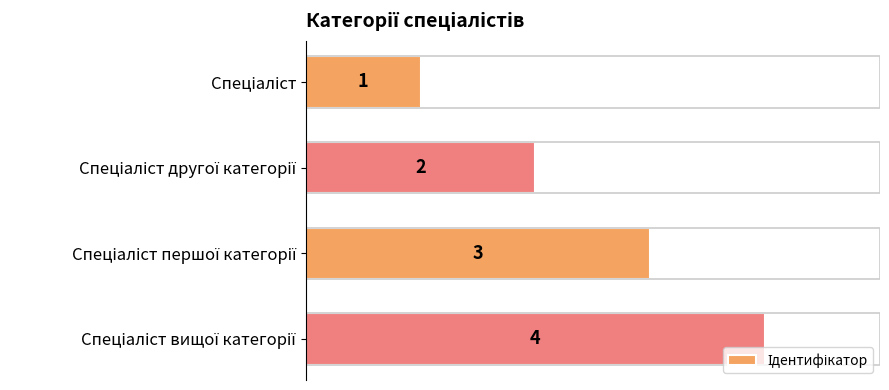

What is the sum of all values?

10